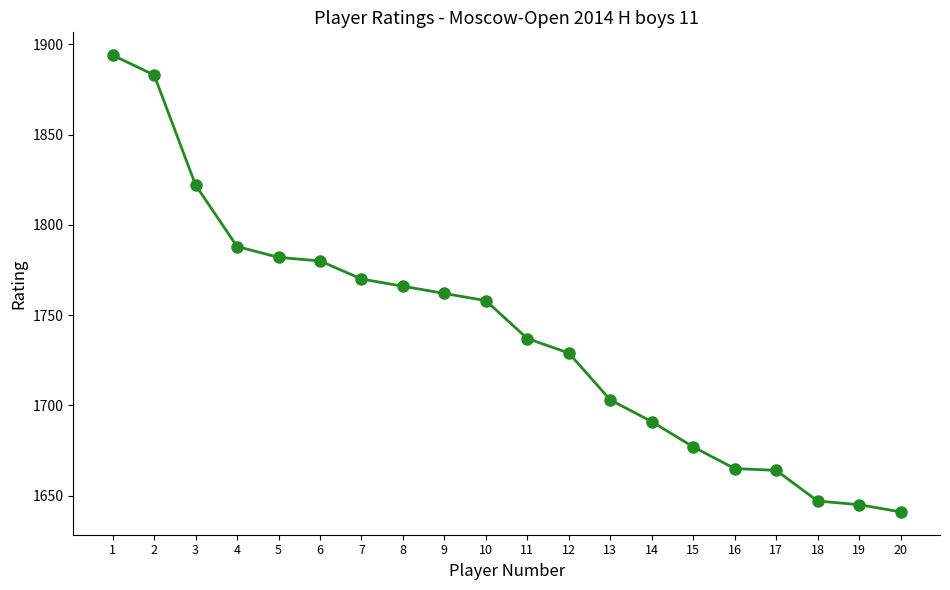

What is the greatest value displayed?

1894